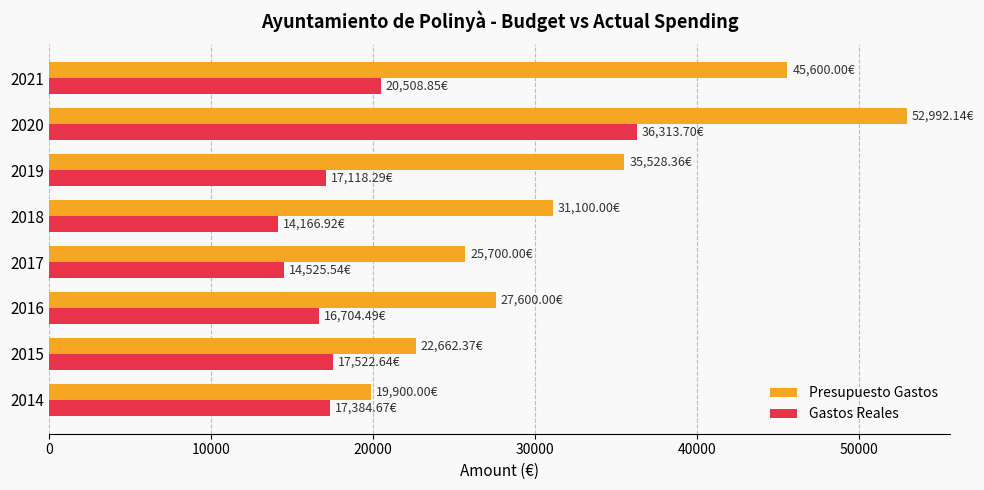

What is the average value of the Presupuesto Gastos series?

32635.4